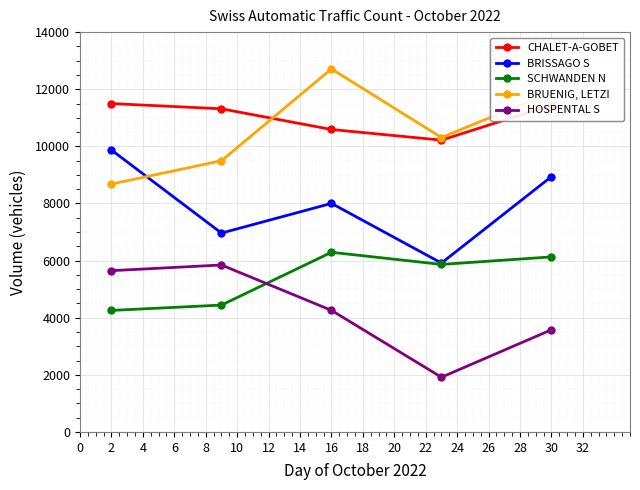

What is the value of the BRUENIG, LETZI point at the 2nd from the left?

9496